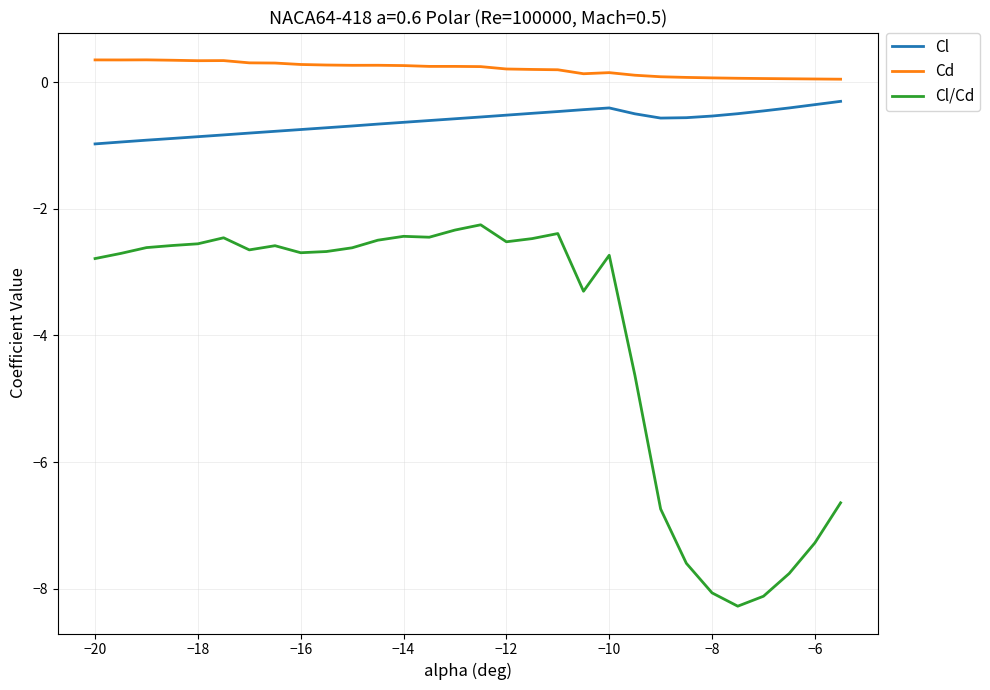

True or false: Cl/Cd has more than 0 interior local peaks.

True